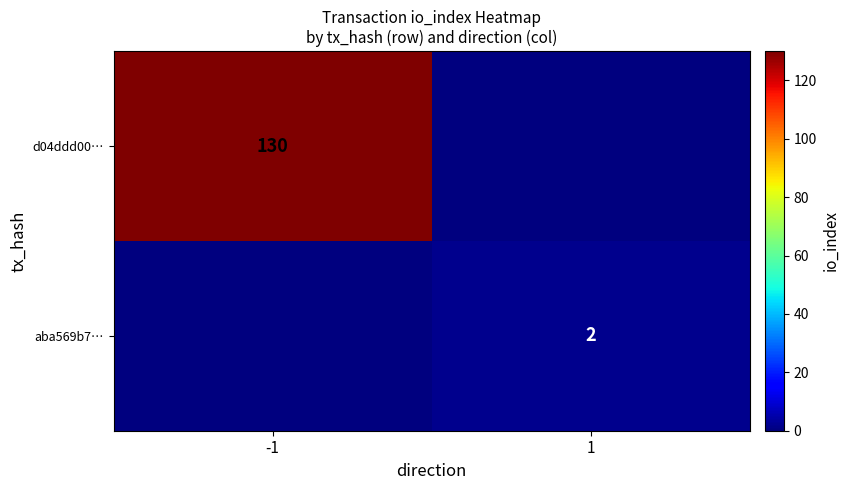

True or false: d04ddd00… has a value of 48 at -1.

False